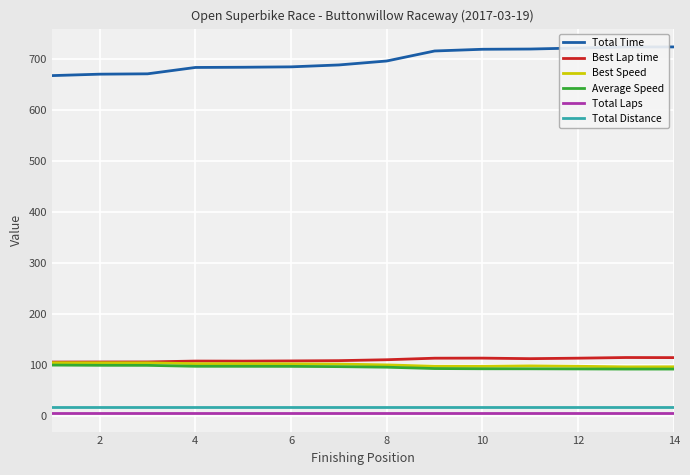

True or false: Best Speed and Total Time intersect in this chart.

False